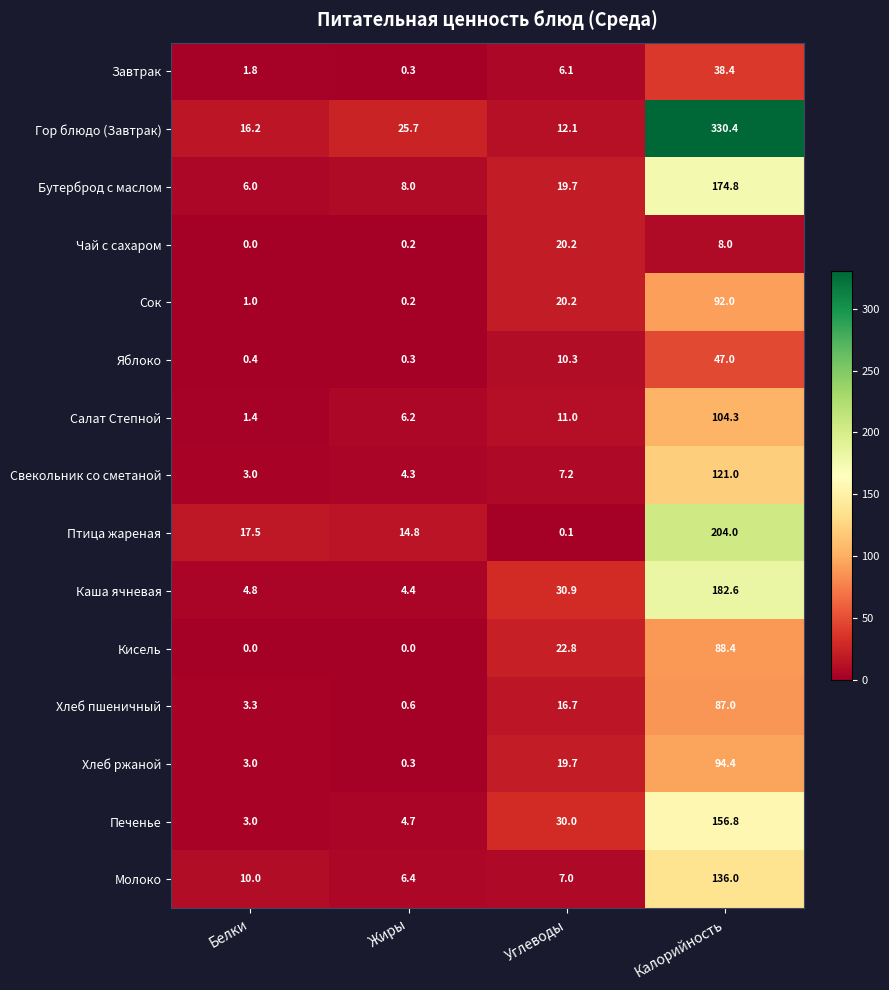

What is the lowest value of the Свекольник со сметаной series?

3.0